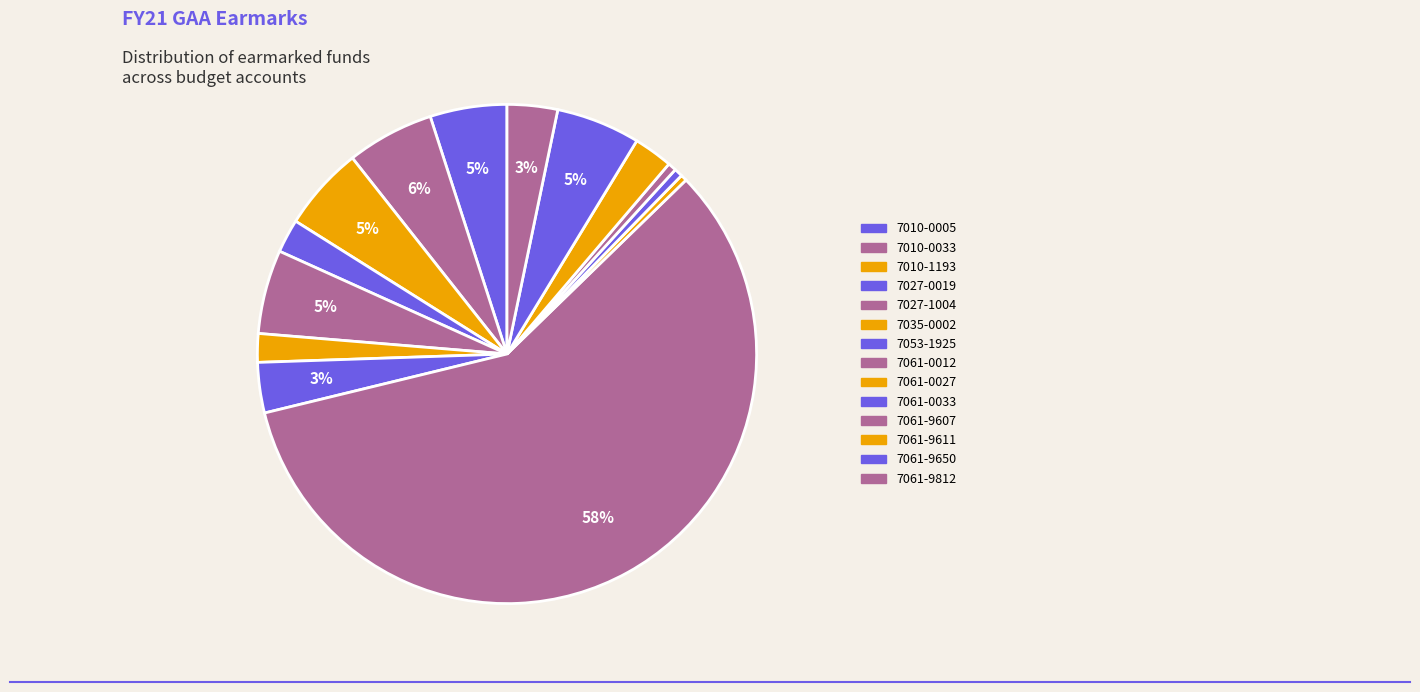

How many slices are in this pie chart?

14